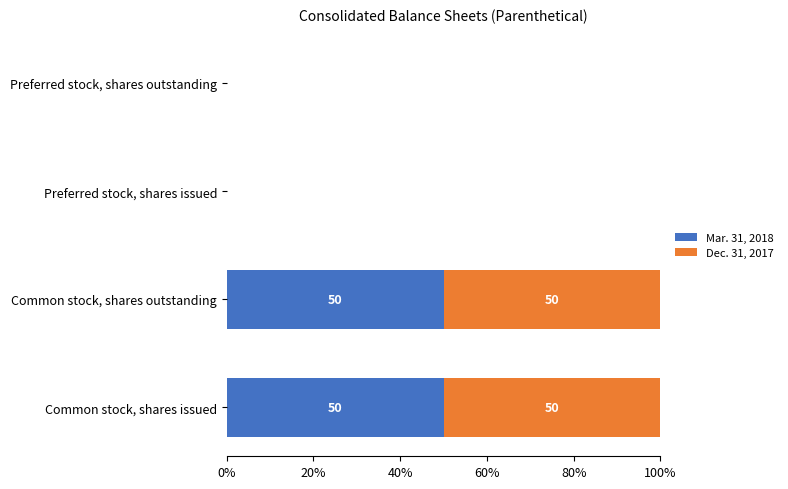

What value does the Mar. 31, 2018 series have at Common stock, shares outstanding?

50.1